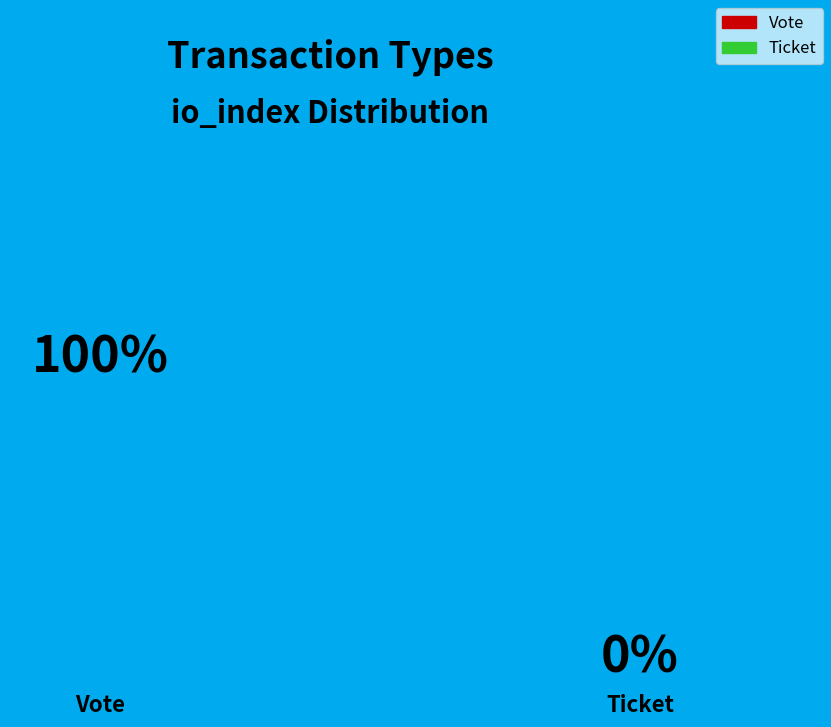

Between Vote and Ticket, which is larger?

Vote